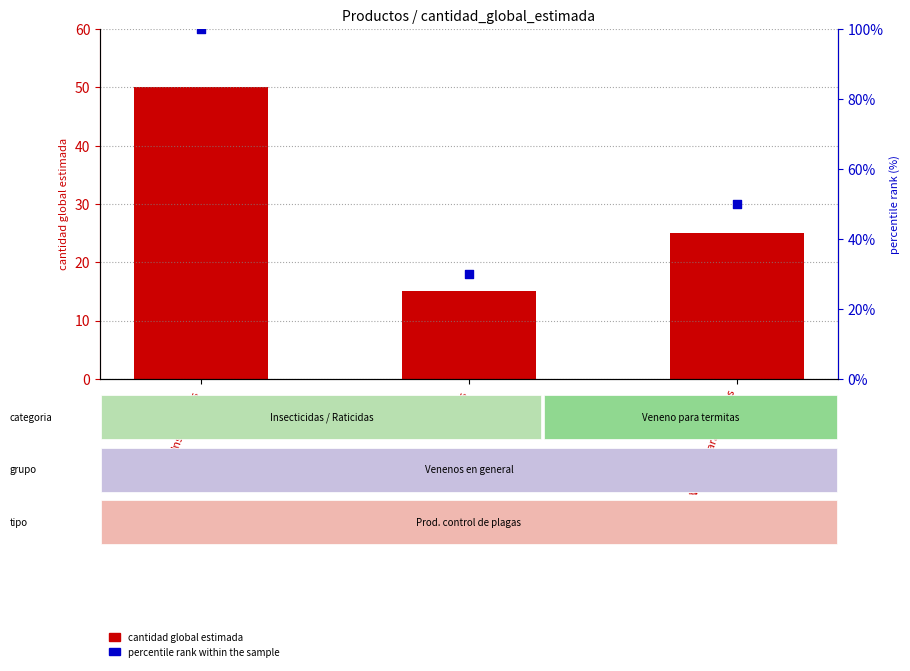

What are all the series names shown in the legend?

cantidad global estimada, percentile rank within the sample